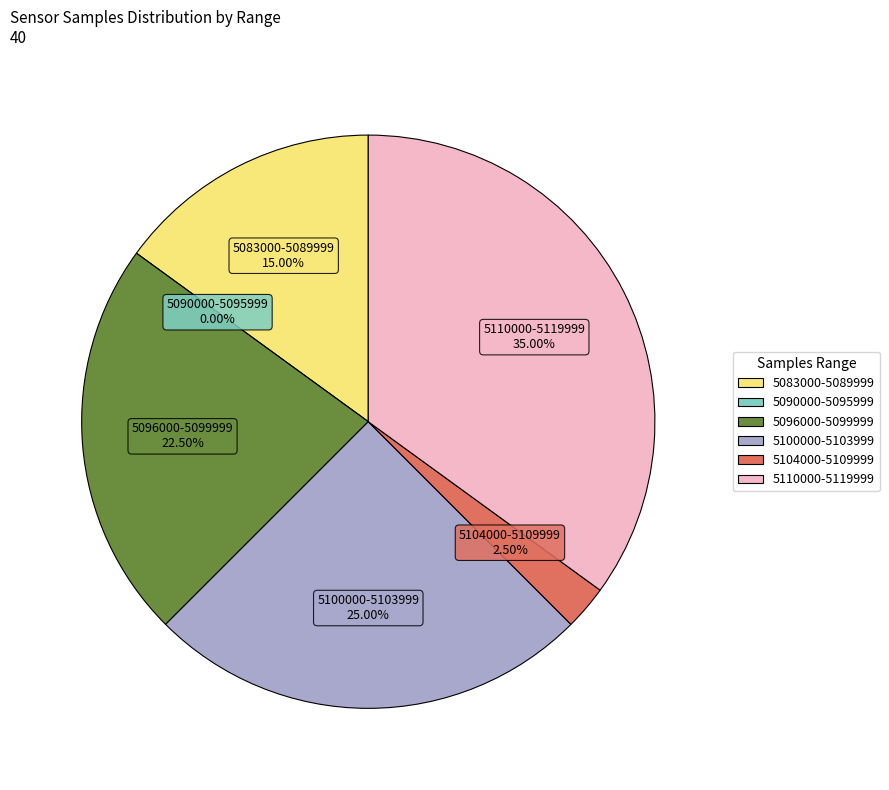

True or false: 2 accounts for 1% of the total.

False